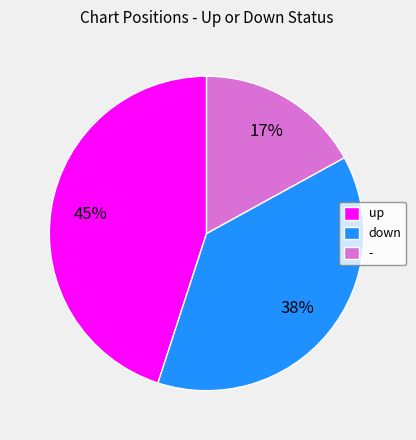

True or false: - accounts for 2% of the total.

False